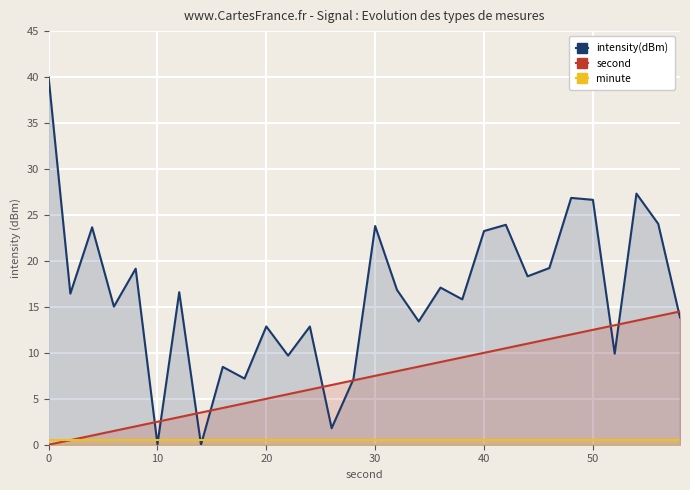

At how many categories does at least one series exceed 21?

9